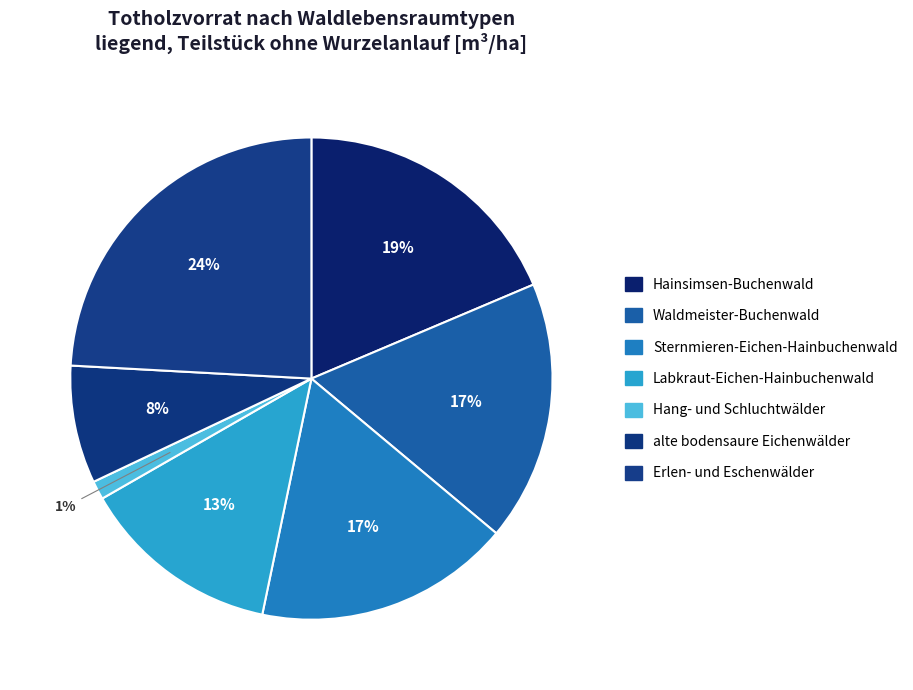

How many segments does this pie chart have?

7